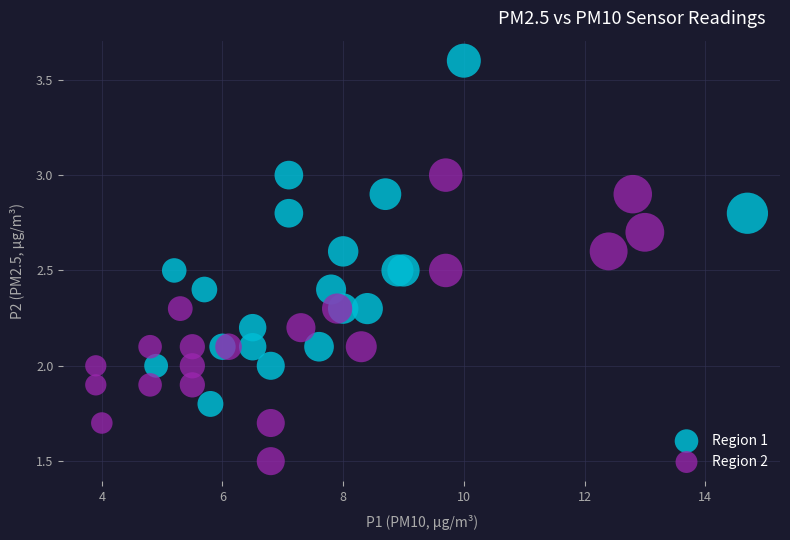

Which series contains the lowest Y value?

Region 2